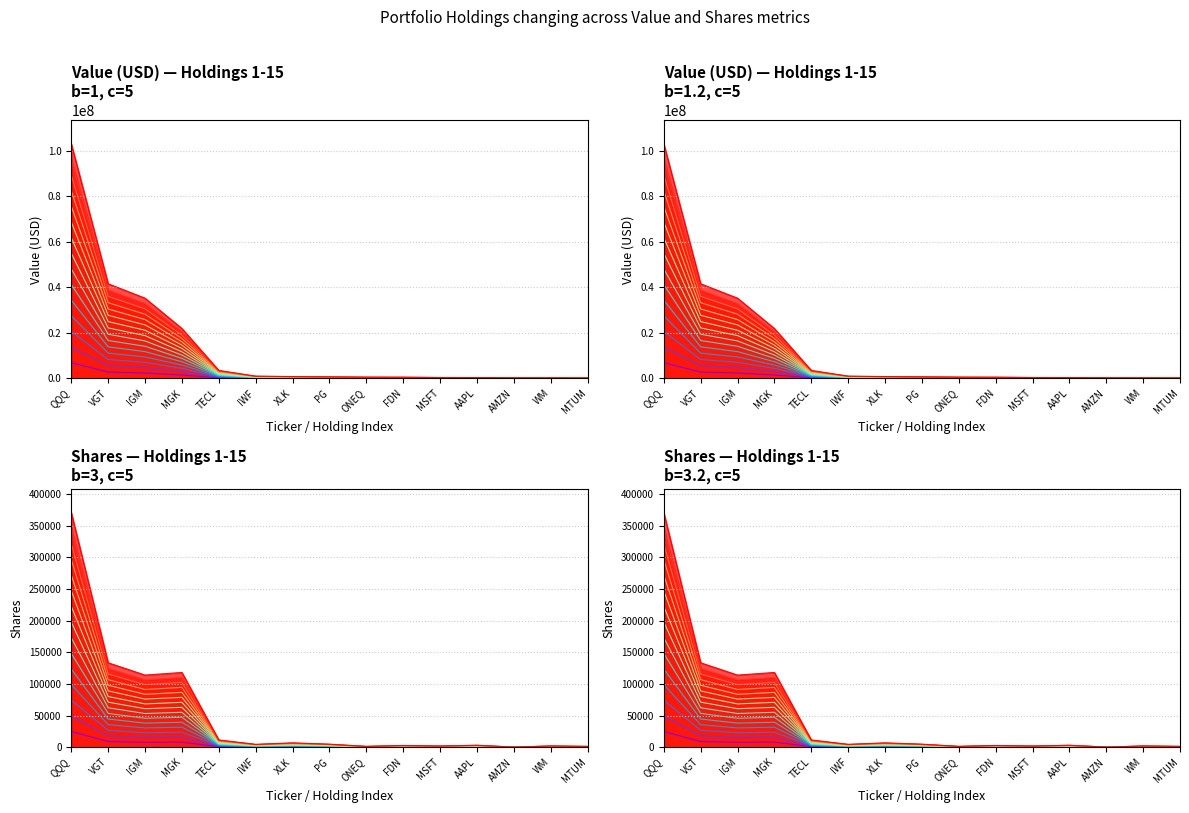

How many data points does each series have?

15